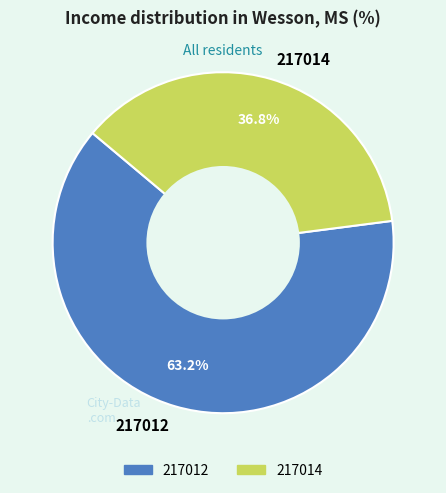

To the nearest percent, what percentage of the pie is 217012?

63%